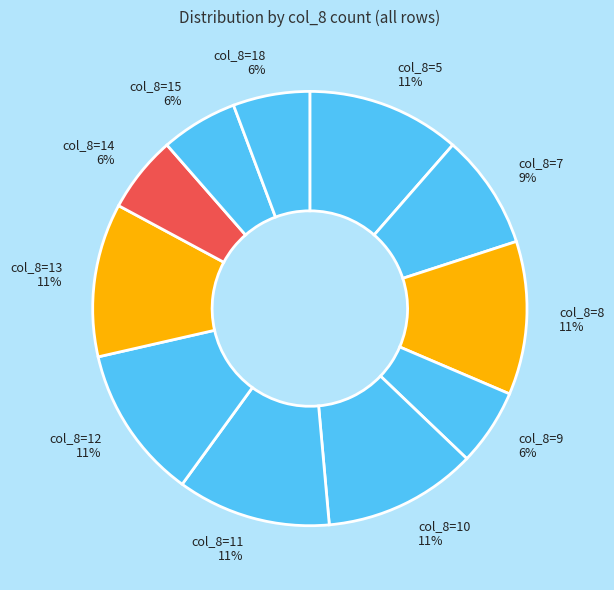

Is the sum of col_8=15 and col_8=8 greater than half?

No